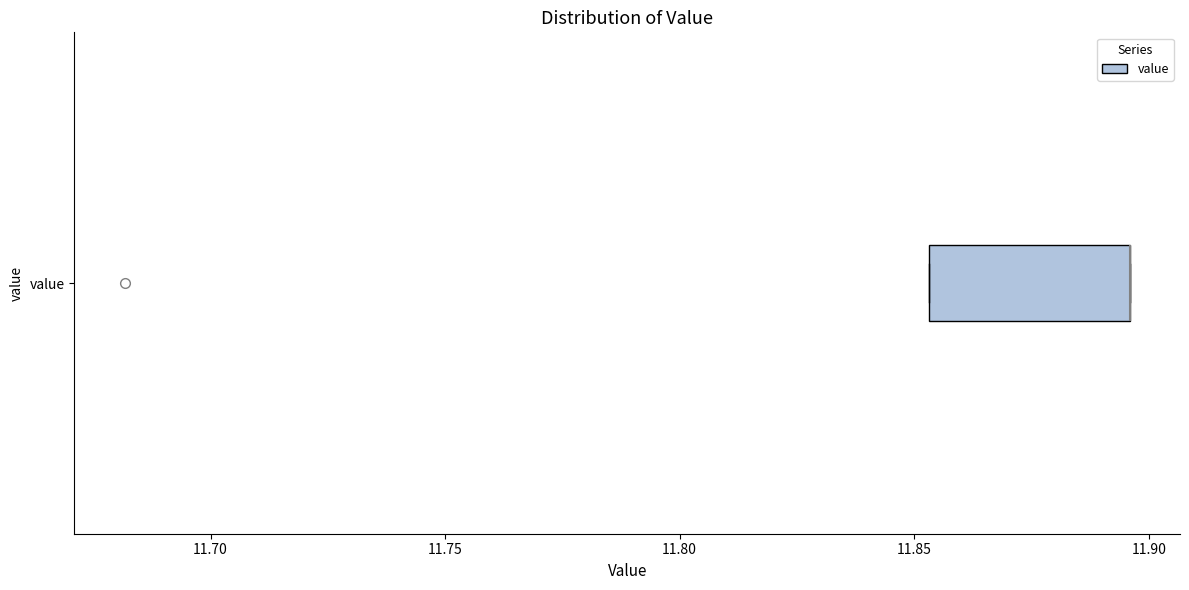

Read this box plot against the x-axis: the position of the median line, the range covered by the box, and the ends of both whiskers. The values are not printed on the chart, so give them approximately, as read against the axis.

median 11.895 (drawn on the box's right edge), box 11.855 to 11.895, whiskers 11.855 to 11.895